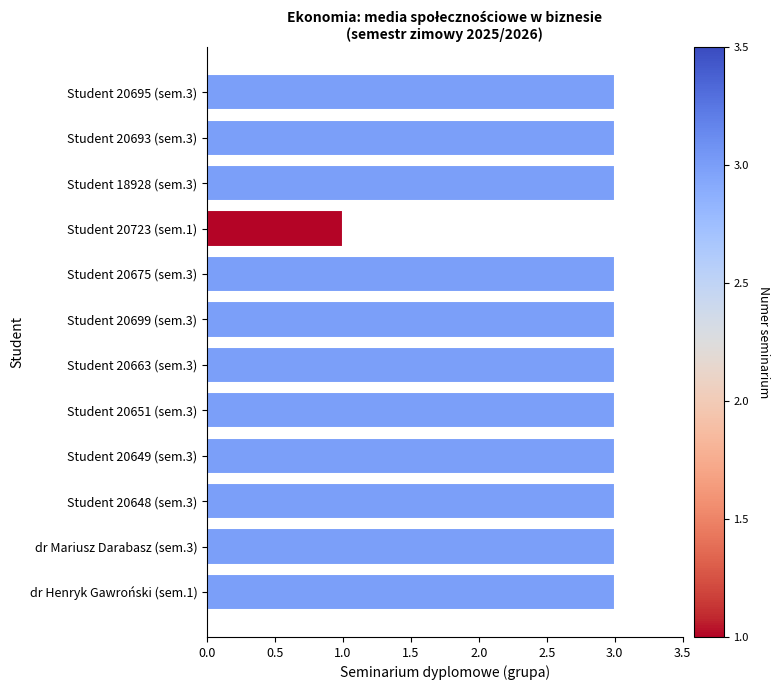

How many bars are there in total?

12